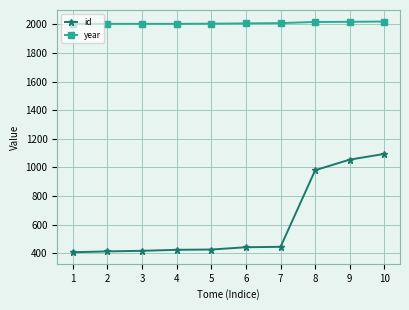

What is the value of the year point at the 8th from the left?

2017